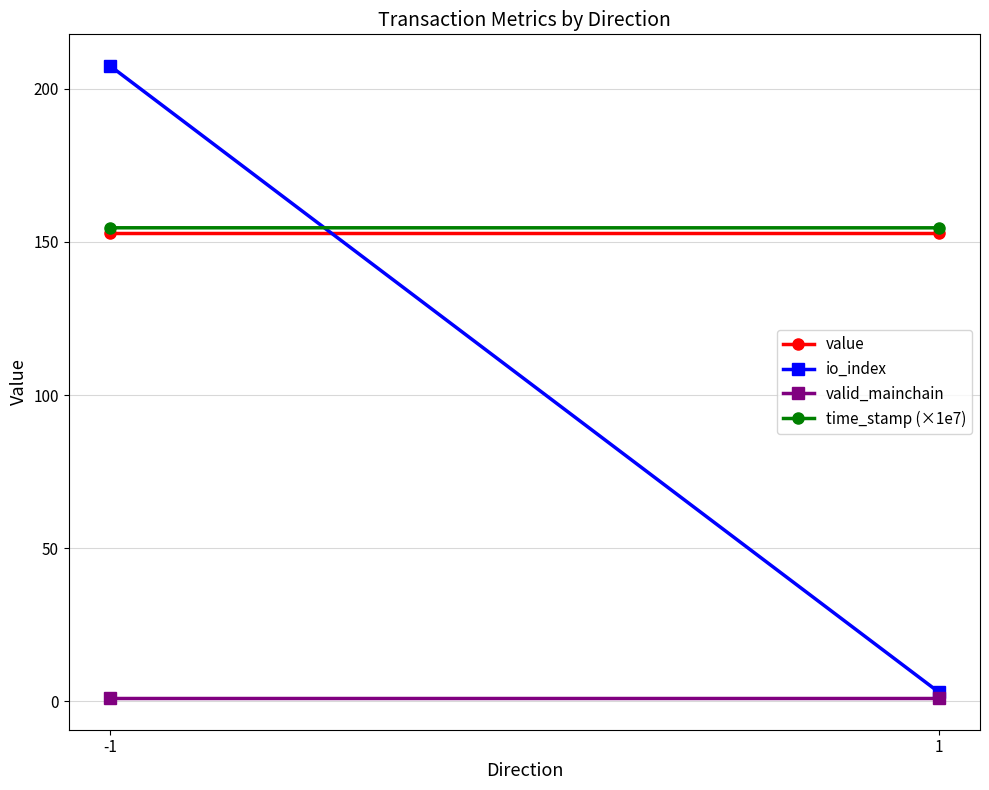

At which category is the sum across all series the highest?

-1